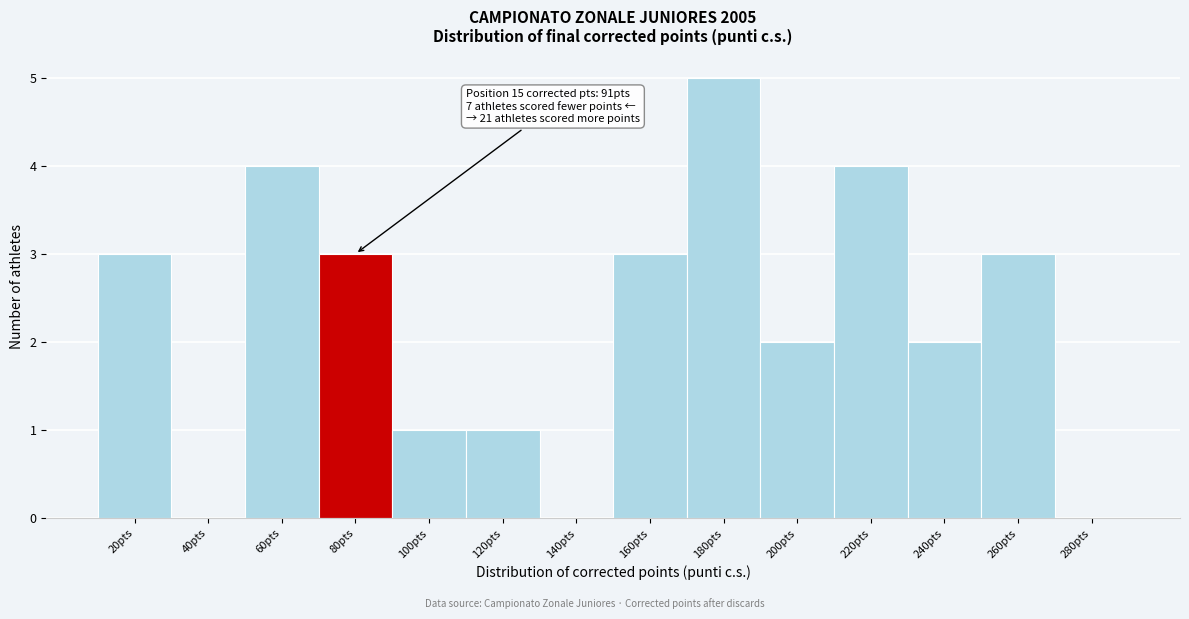

Reading left to right, extract all data points from this chart.

20pts=3	40pts=0	60pts=4	80pts=3	100pts=1	120pts=1	140pts=0	160pts=3	180pts=5	200pts=2	220pts=4	240pts=2	260pts=3	280pts=0